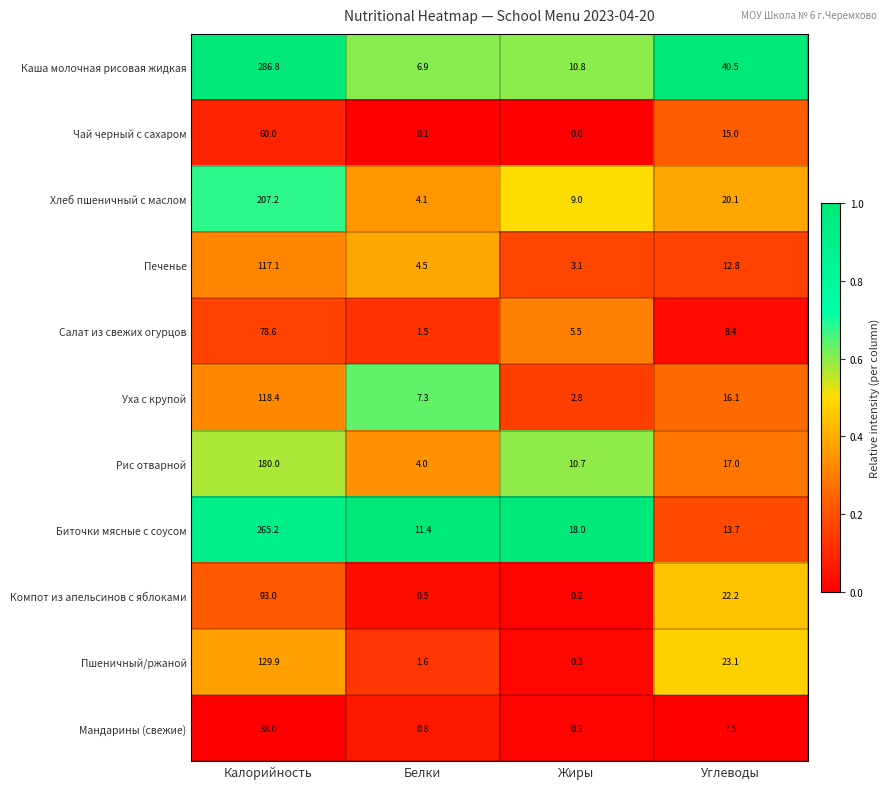

Which series changed the most between Калорийность and Жиры?

Каша молочная рисовая жидкая